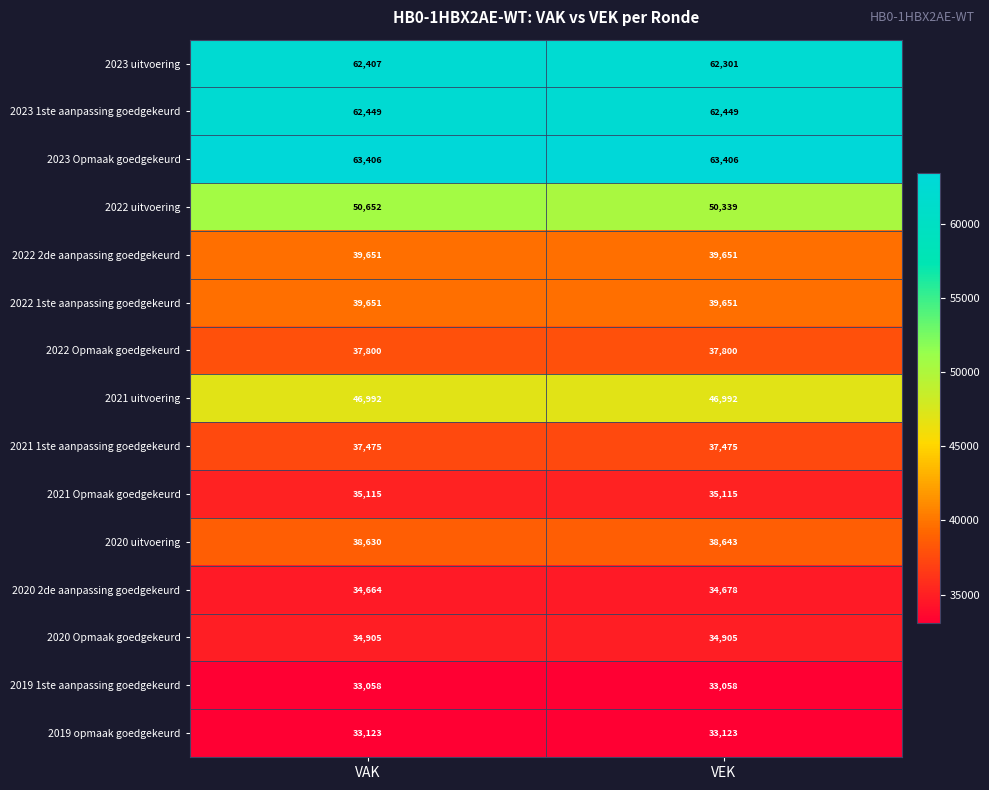

What is the difference between the 2023 uitvoering values at VAK and VEK?

106